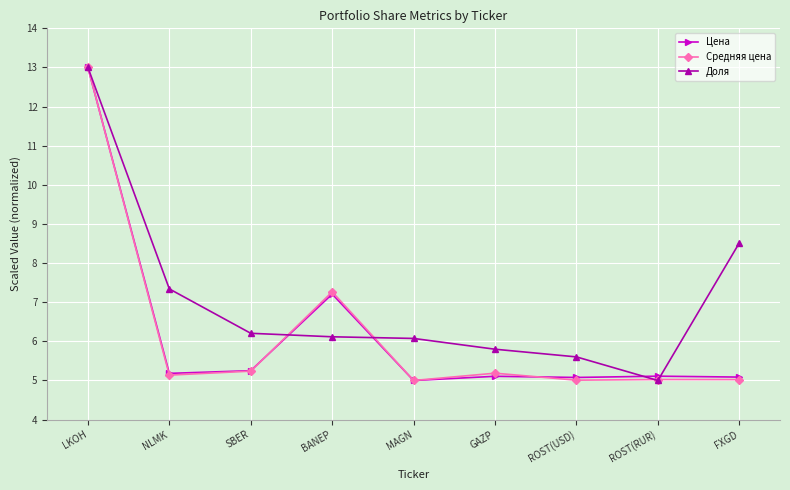

What is the maximum value for Средняя цена?

13.0